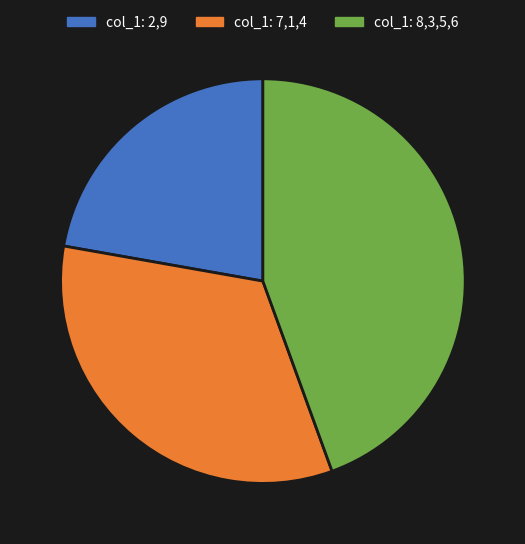

Which has a higher value, col_1: 7,1,4 or col_1: 2,9?

col_1: 7,1,4